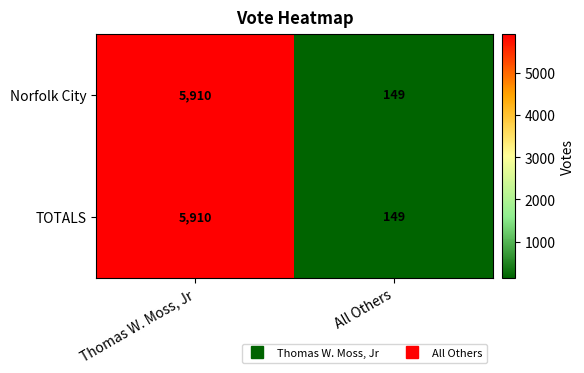

How many series are shown in this chart?

2